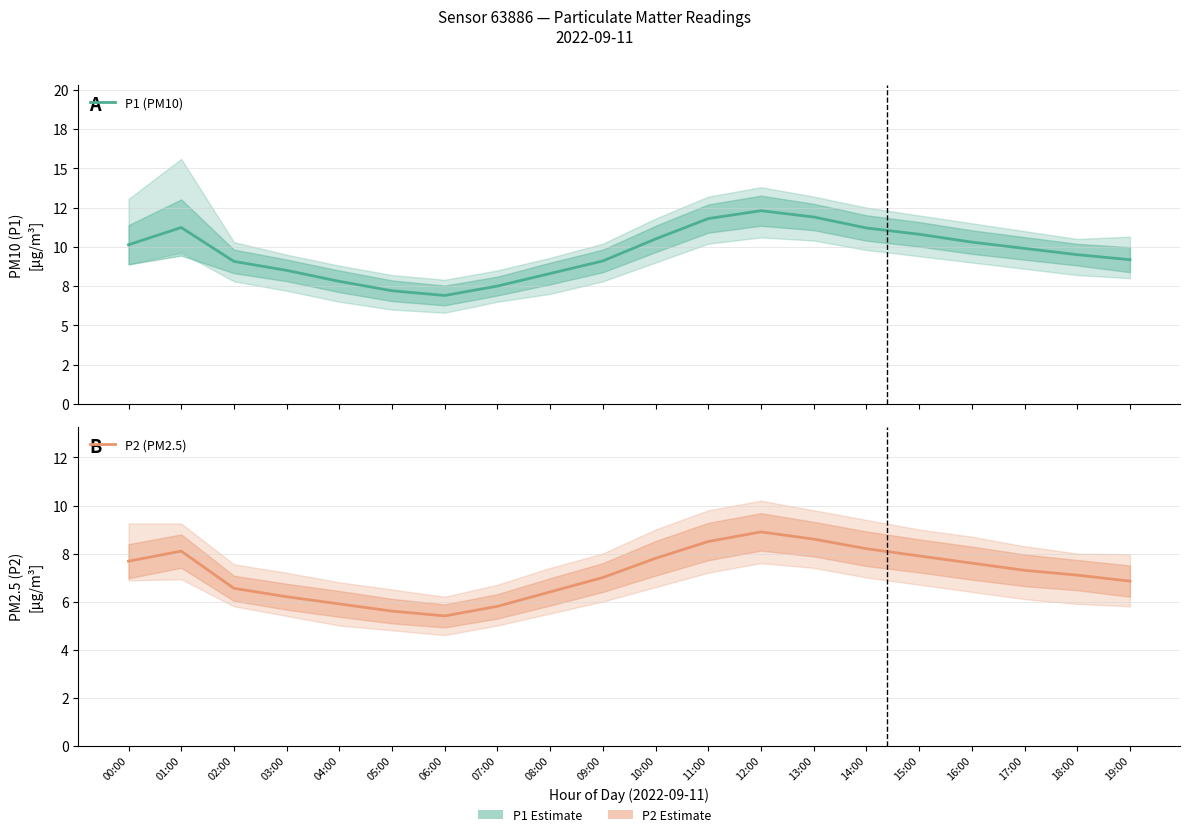

Reading left to right, list all the values displayed in this chart.

P1 (PM10): 10.1	11.2	9.1	8.5	7.8	7.2	6.9	7.5	8.3	9.1	10.5	11.8	12.3	11.9	11.2	10.8	10.3	9.9	9.5	9.2
P2 (PM2.5): 7.7	8.1	6.5	6.2	5.9	5.6	5.4	5.8	6.4	7.0	7.8	8.5	8.9	8.6	8.2	7.9	7.6	7.3	7.1	6.8